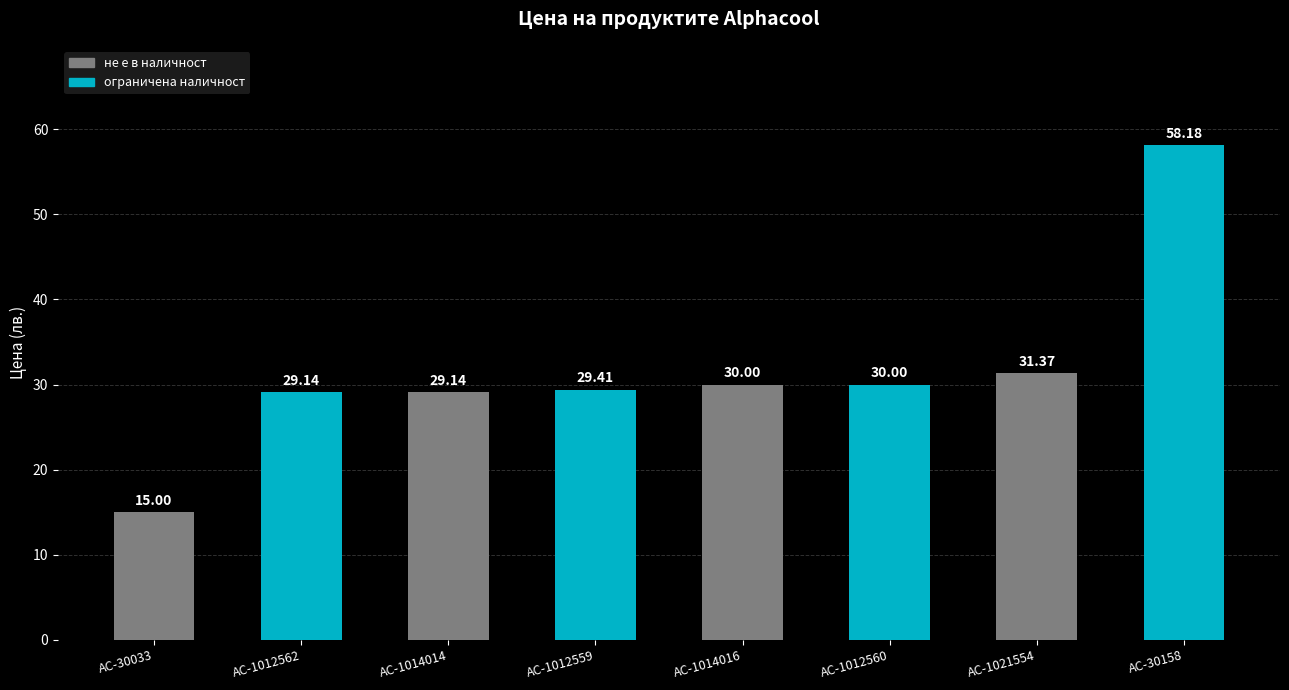

What is the sum of all values?

252.2